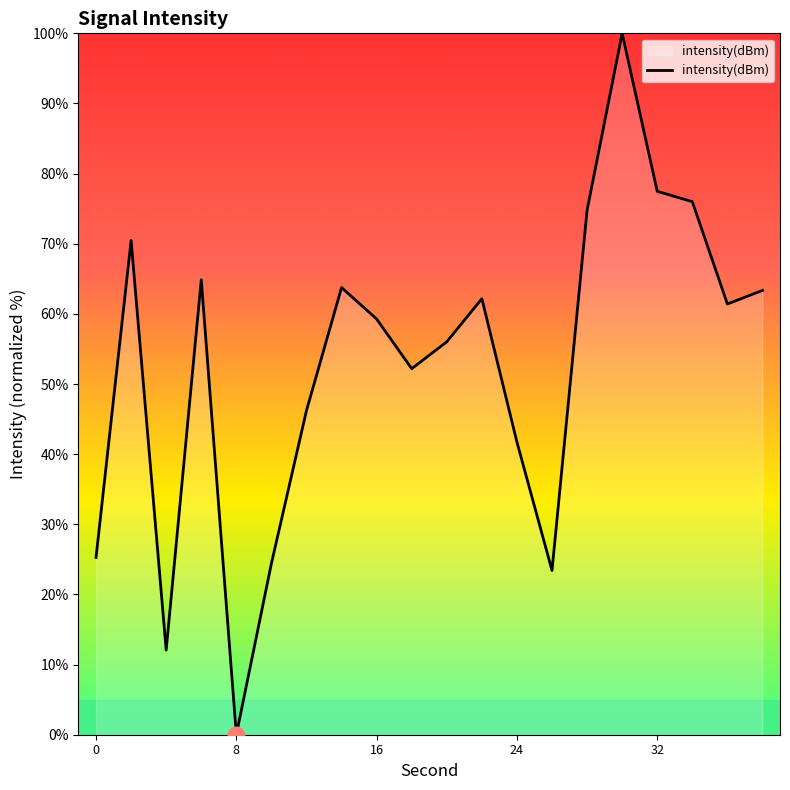

True or false: there are more than 2 points higher than both neighbors.

True